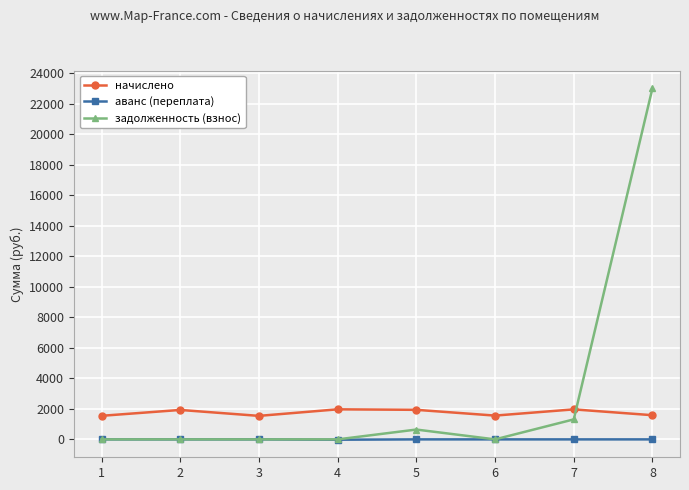

What is the average value of the начислено series?

1752.8